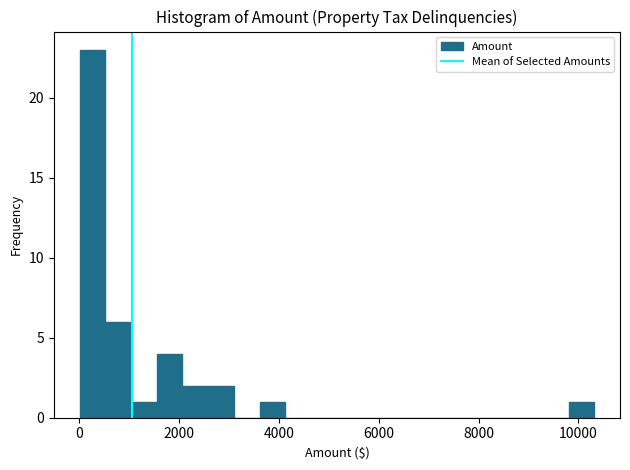

Around what value on the x-axis is the tallest bar? Give the approximate position of its centre, as read against the axis.

200